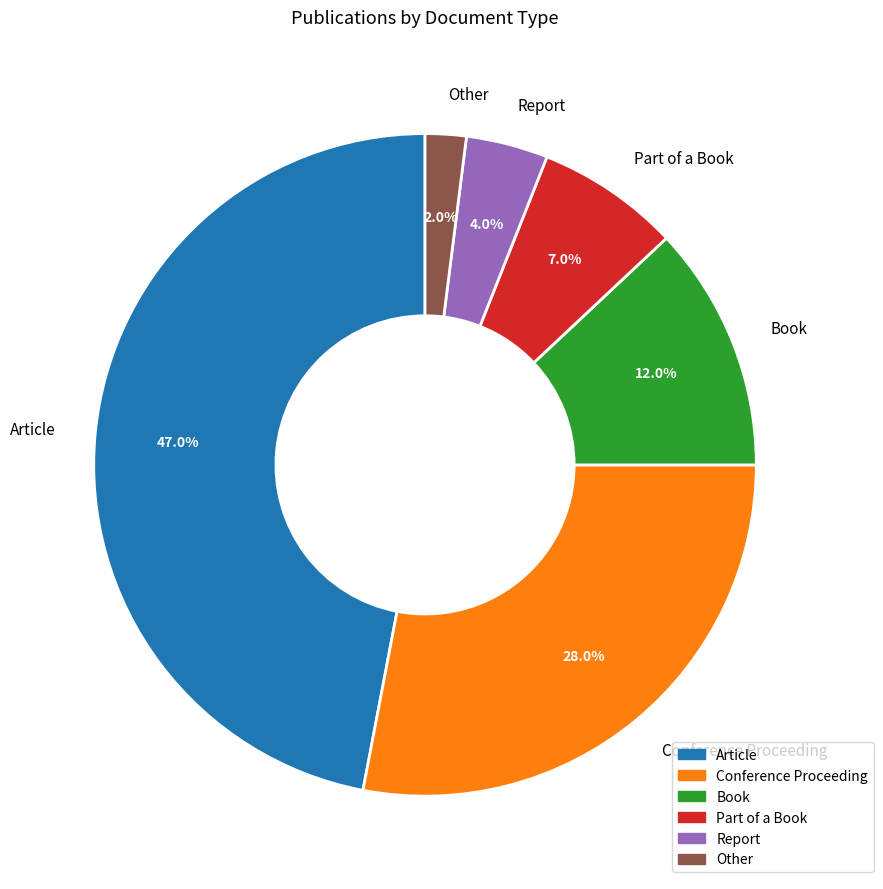

Rank the categories by value from lowest to highest.

Other, Report, Part of a Book, Book, Conference Proceeding, Article